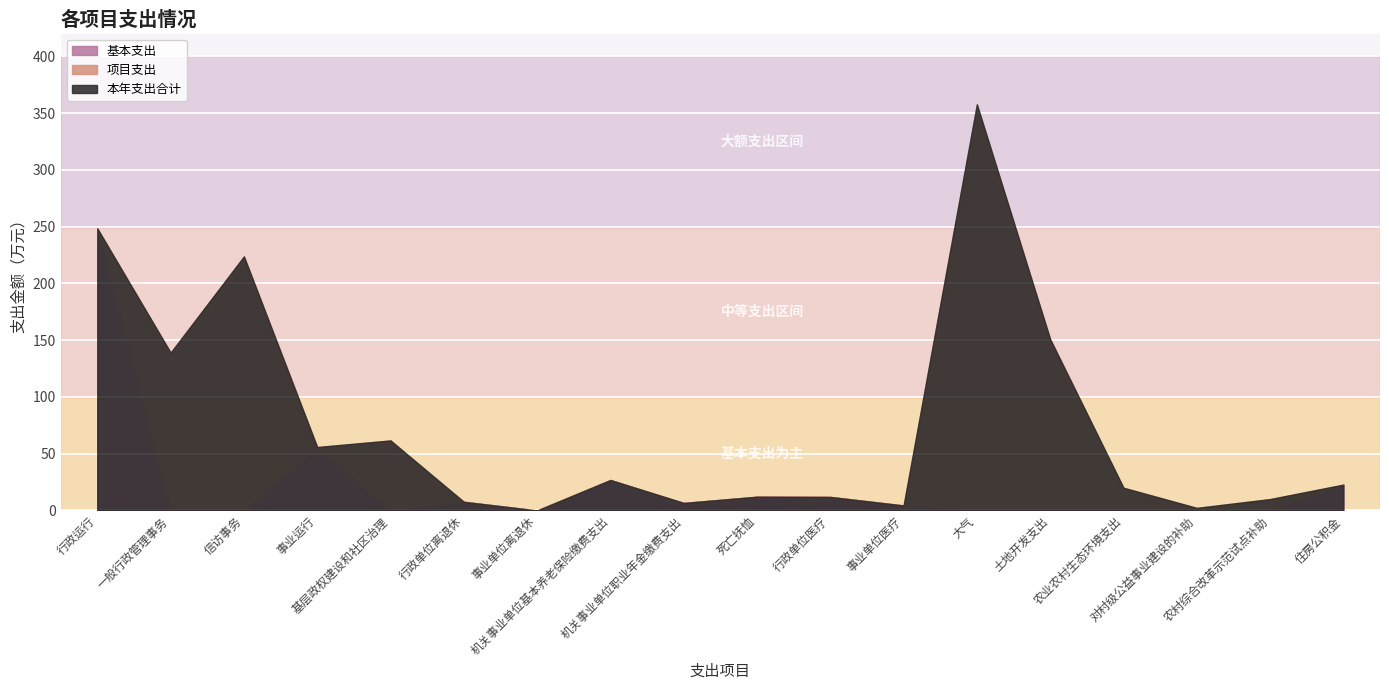

Between 住房公积金 and 行政运行, which is larger?

行政运行